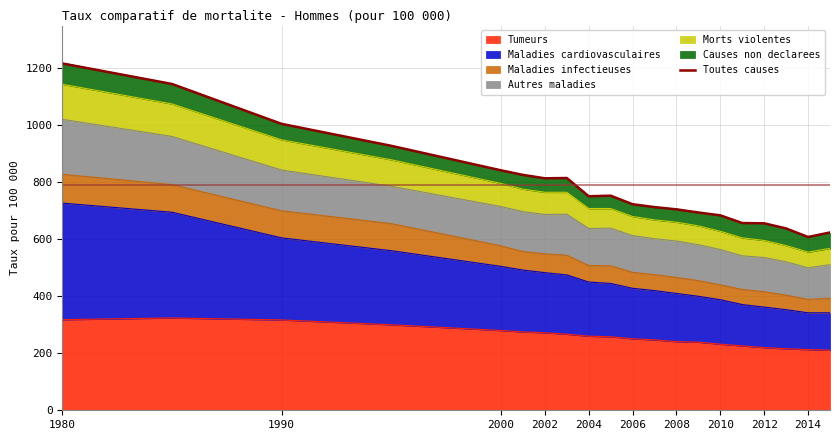

What is the maximum value shown in the chart?

1217